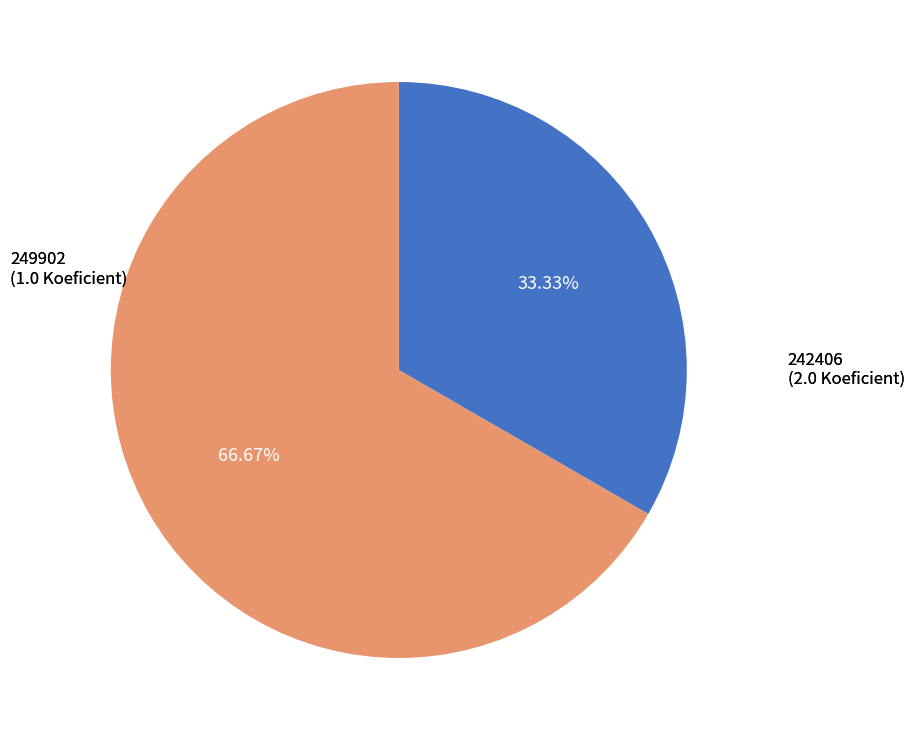

Does any single category account for the majority?

Yes